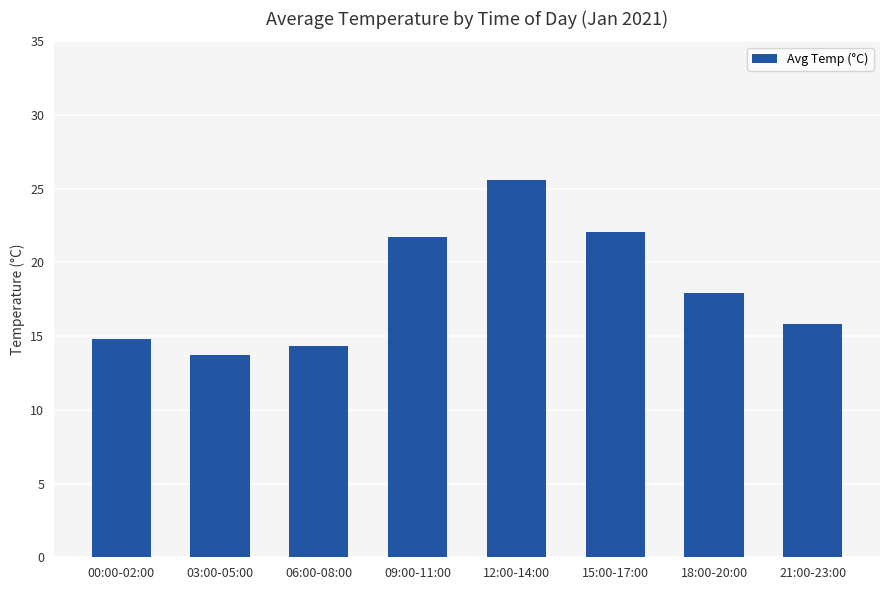

How many data points are less than 17?

4